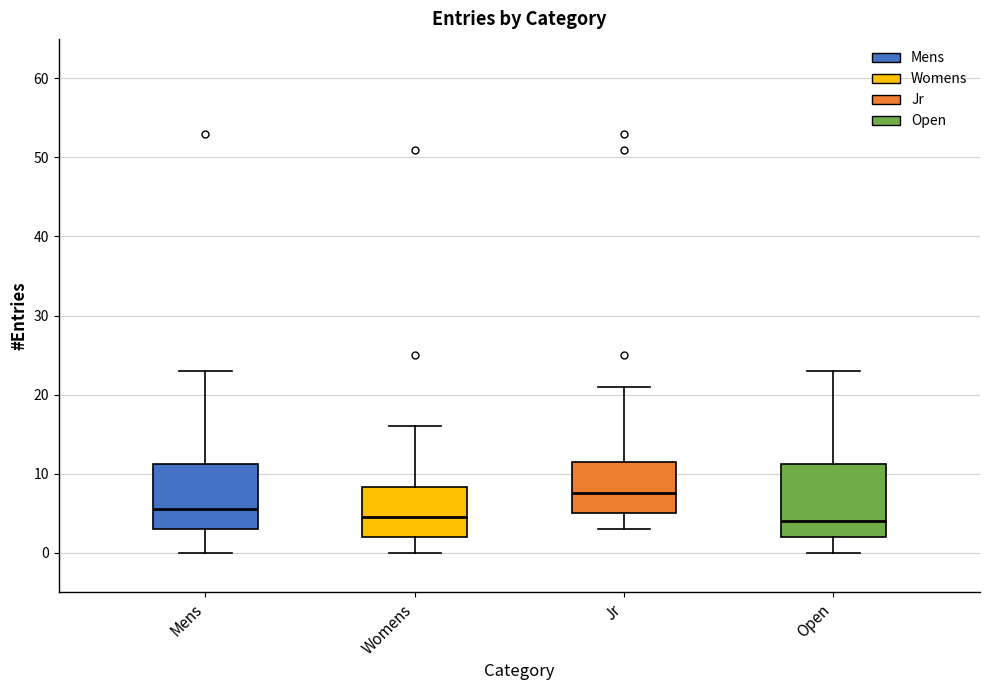

Reading left to right, read every box against the y-axis: the position of its median line, the range the box covers, and the ends of its whiskers. The values are not printed on the chart, so give them approximately, as read against the axis.

Mens: median 6, box 3 to 11, whiskers 0 to 23
Womens: median 5, box 2 to 8, whiskers 0 to 16
Jr: median 8, box 5 to 12, whiskers 3 to 21
Open: median 4, box 2 to 11, whiskers 0 to 23